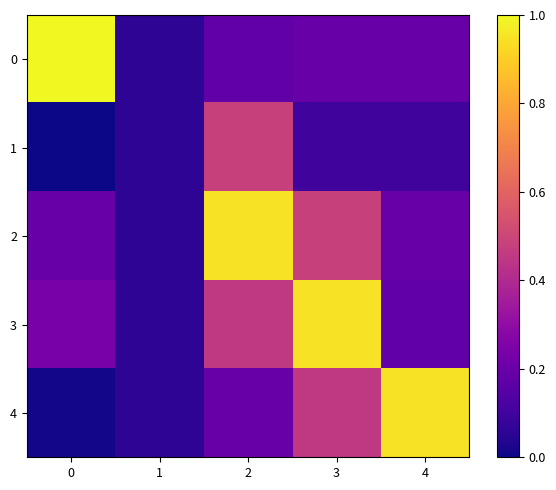

What is the total value across all series at 4?

1.6